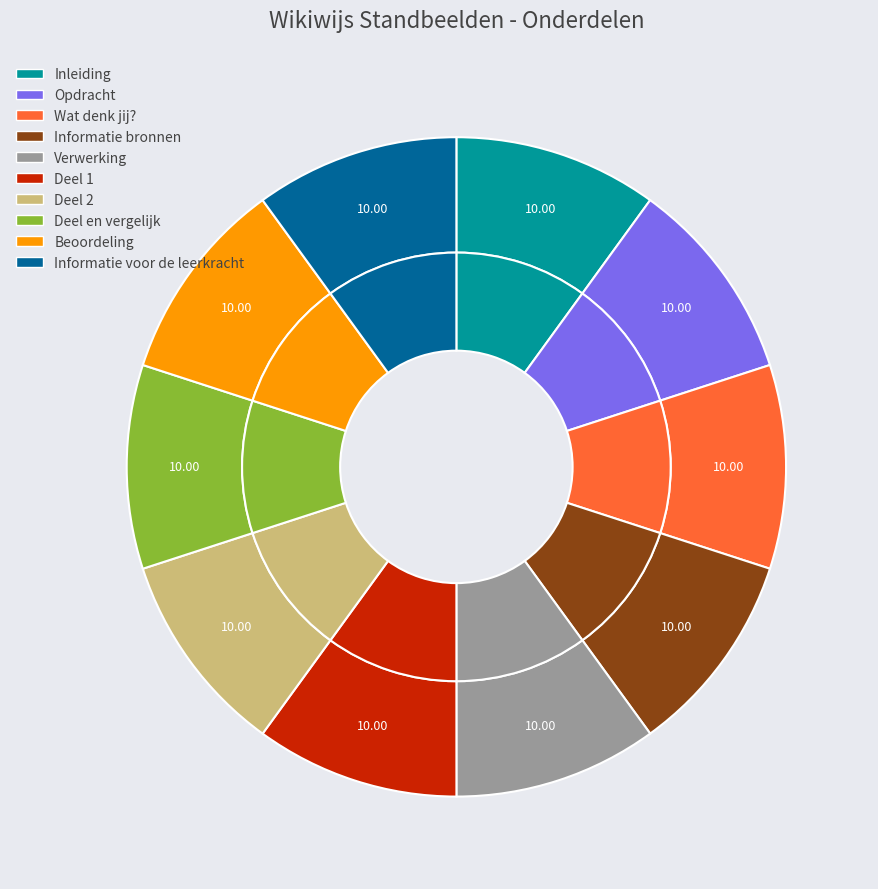

Rank the categories by value from highest to lowest.

Deel 2, Deel 1, Wat denk jij?, Informatie voor de leerkracht, Beoordeling, Deel en vergelijk, Verwerking, Informatie bronnen, Opdracht, Inleiding